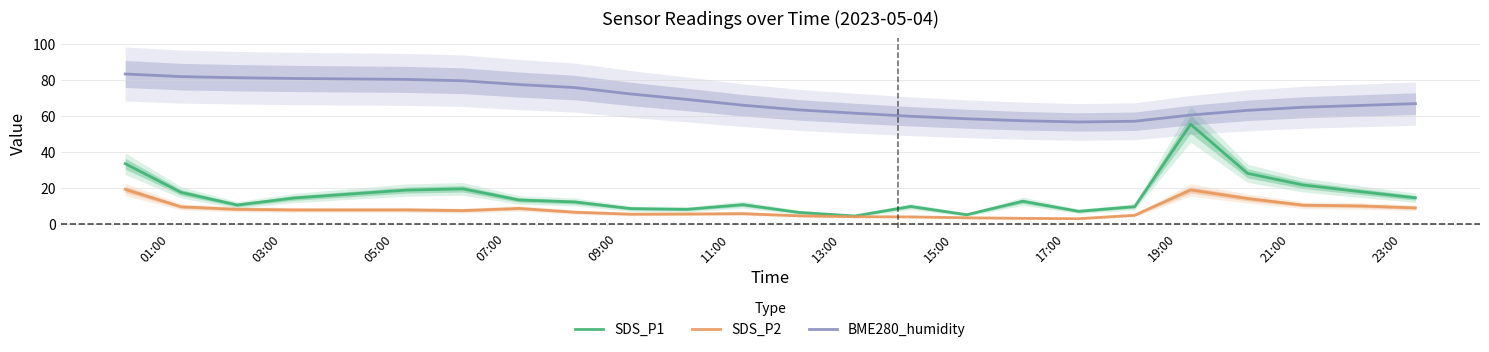

Reading left to right, what are all the values shown in this chart?

SDS_P1: 33.5	17.5	10.5	14.4	18.8	19.5	13.3	12.2	8.5	8.1	10.7	6.4	4.4	9.7	5.1	12.6	7.0	9.6	55.4	28.1	21.6	18.0	14.5
SDS_P2: 19.2	9.5	8.1	7.8	7.8	7.4	8.6	6.5	5.4	5.5	5.7	4.5	4.0	3.9	3.4	3.1	2.9	4.8	18.9	14.1	10.4	10.0	8.9
BME280_humidity: 83.4	81.9	81.3	80.9	80.4	79.6	77.5	75.8	72.3	69.2	66.0	63.4	61.6	59.9	58.5	57.4	56.7	57.1	60.5	63.2	64.9	65.9	66.9